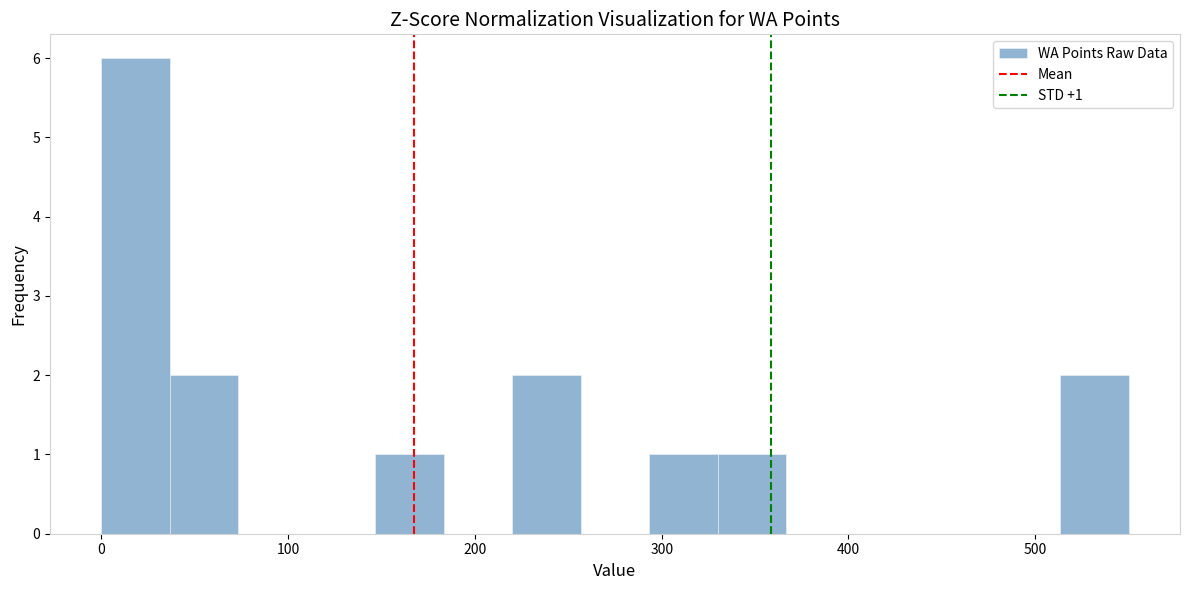

Read against the x-axis, roughly where is the centre of the tallest bar?

20